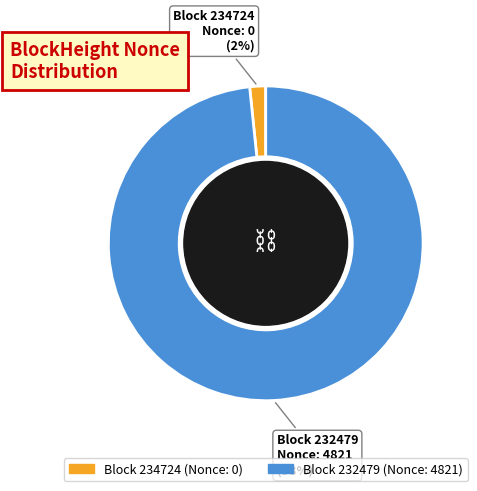

Is there any slice that represents more than half of the pie?

Yes